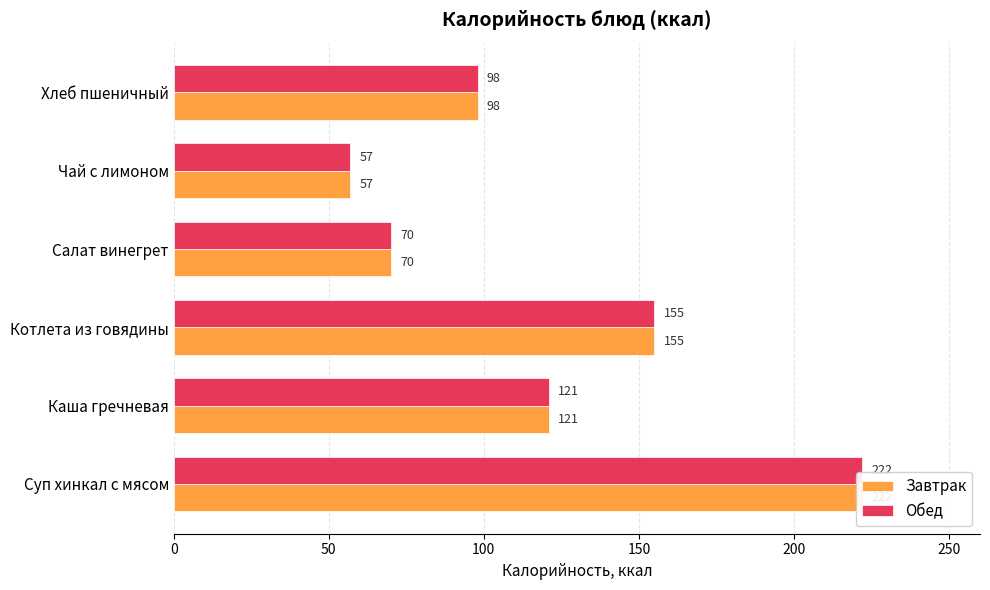

Rank the series by their maximum value, from highest to lowest.

Завтрак, Обед